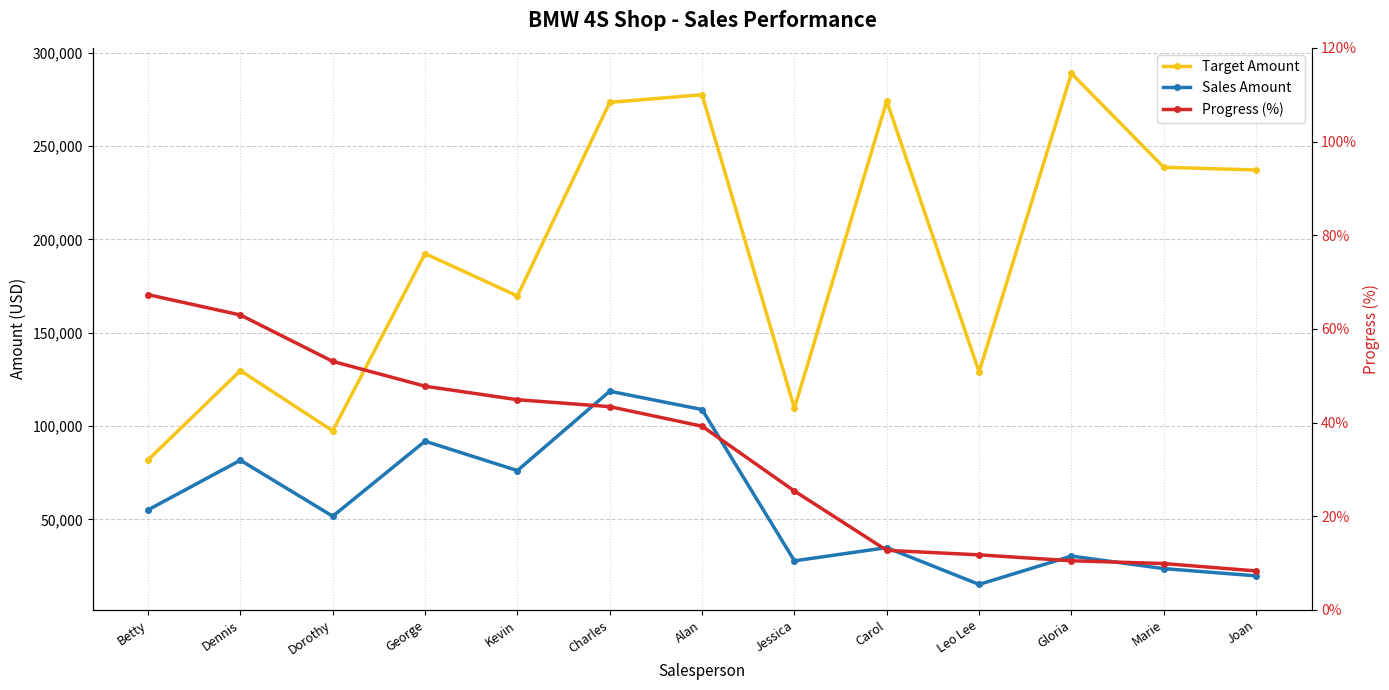

How many distinct data groups are displayed?

3